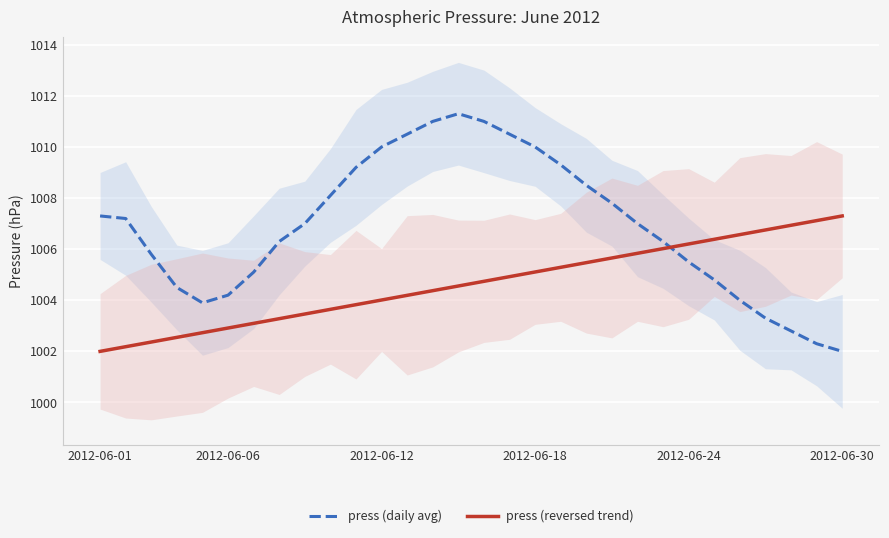

What is the spread (max minus min) of values at 9?

4.5